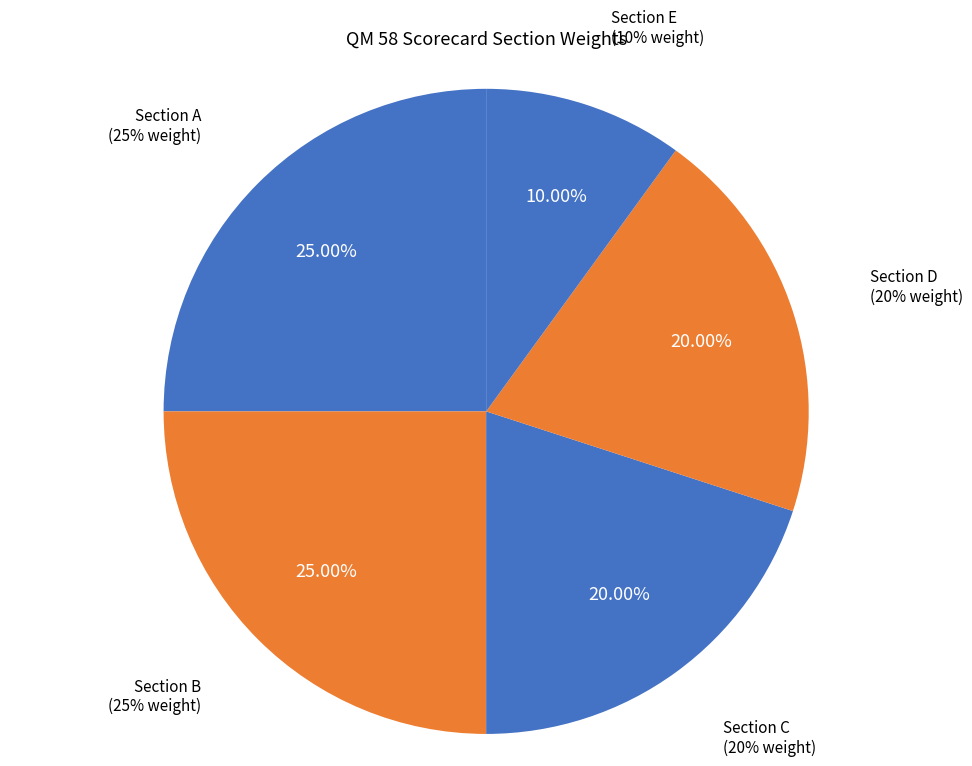

What is the smallest slice in the pie chart?

Section E